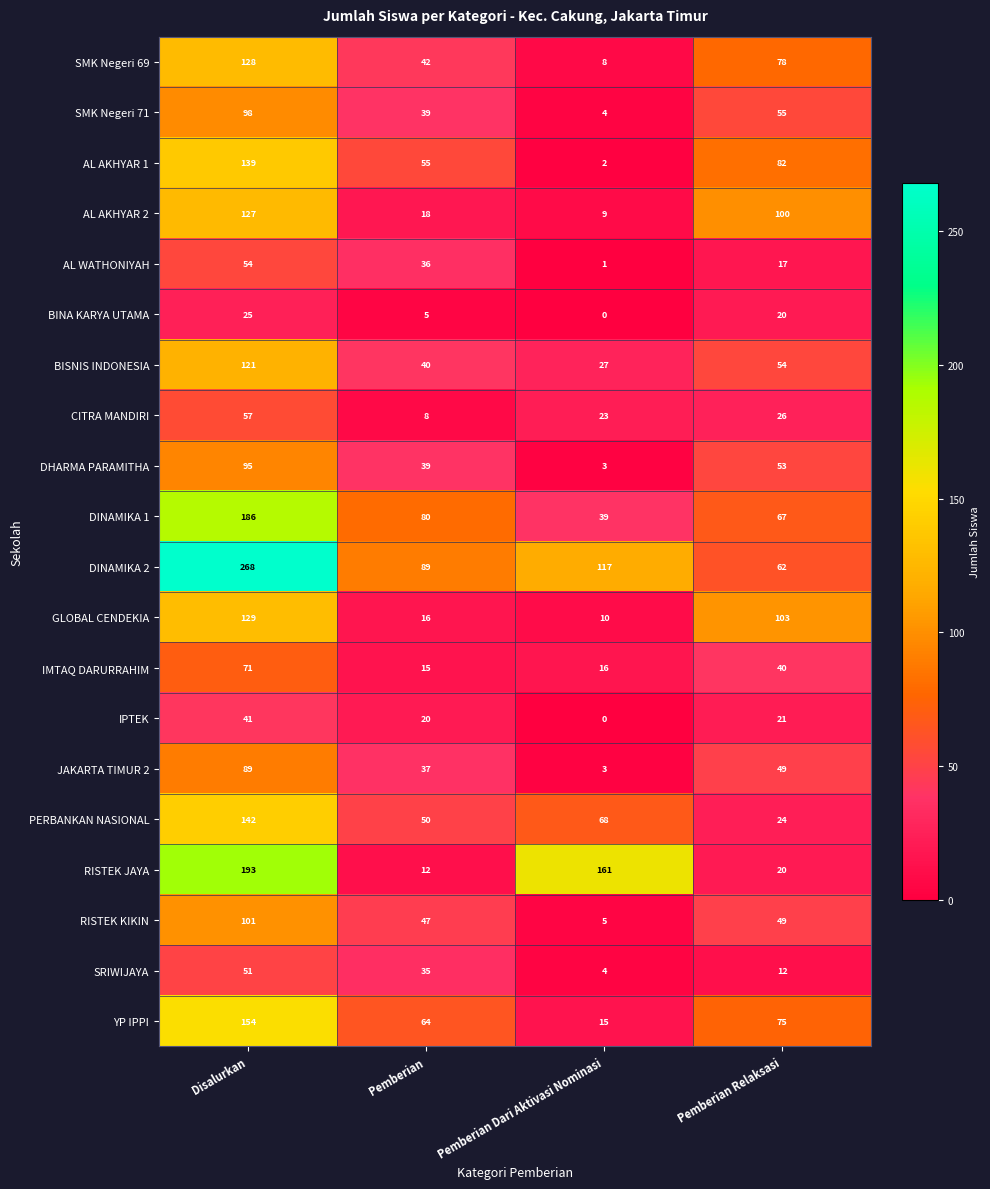

At which label does AL WATHONIYAH reach its minimum?

Pemberian Dari Aktivasi Nominasi